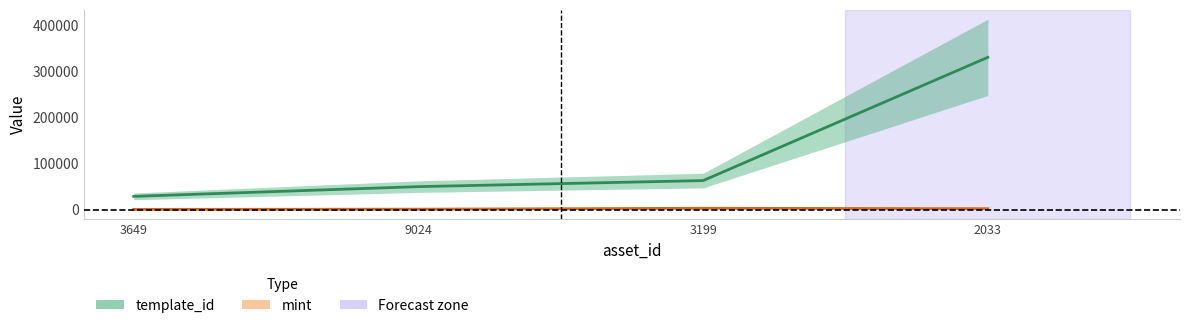

What is the label of the 2nd point from the right?

3199